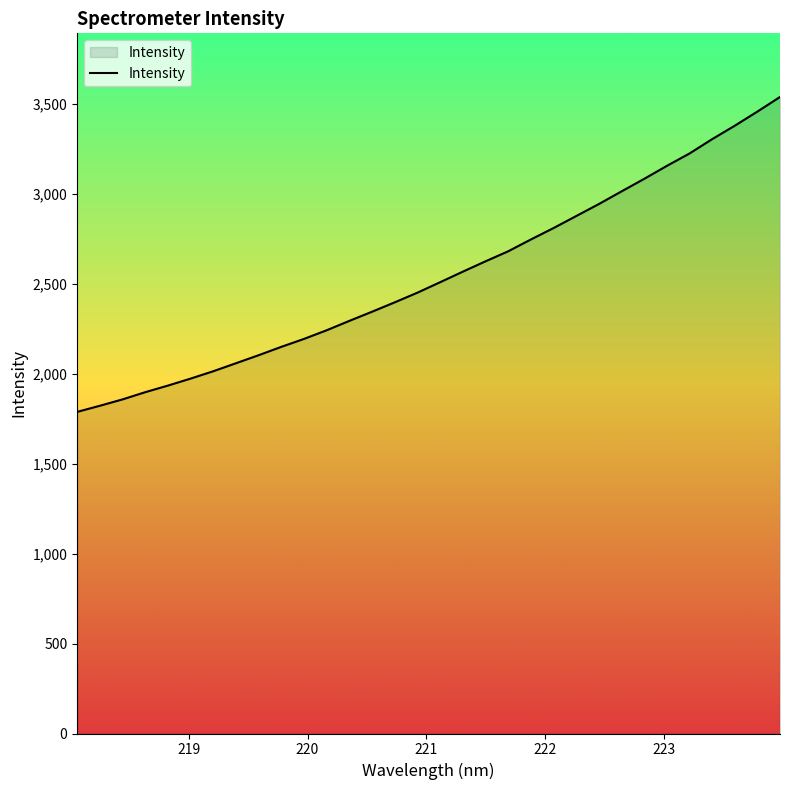

How many lines are shown in the chart?

1